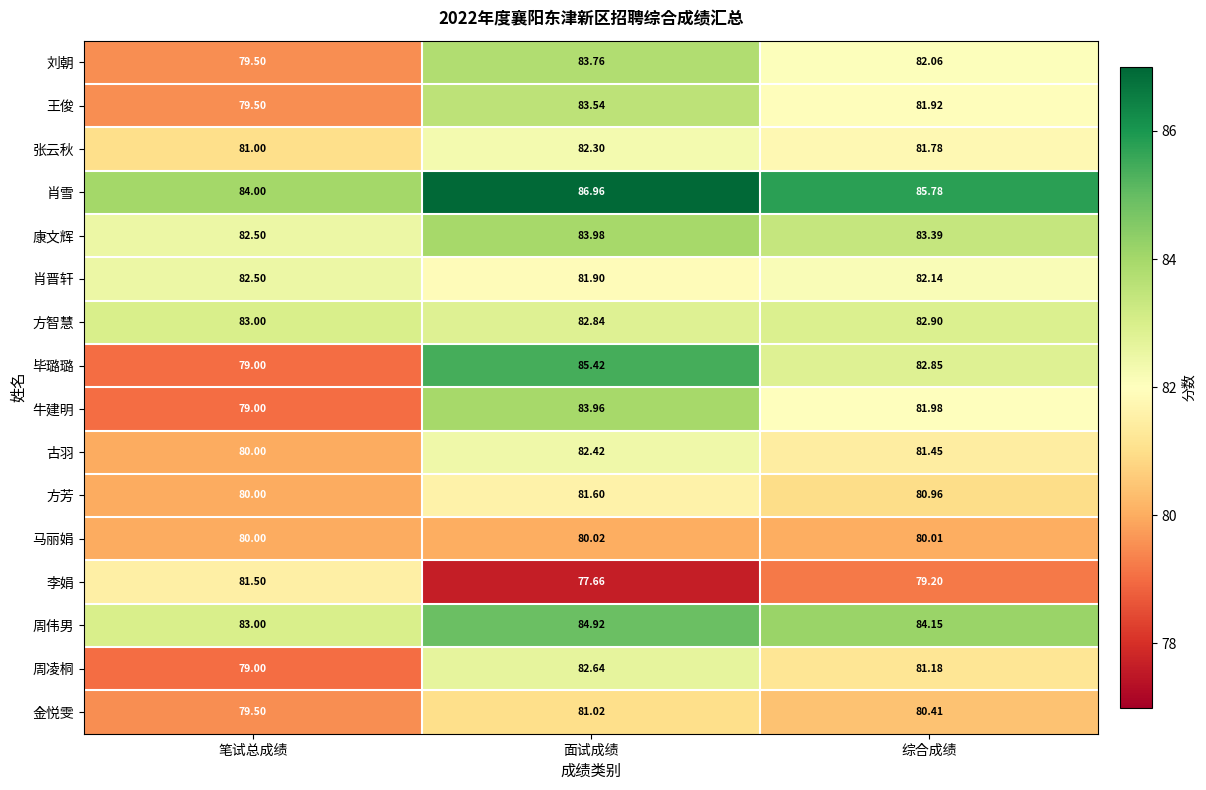

Which series has the widest spread of values?

毕璐璐